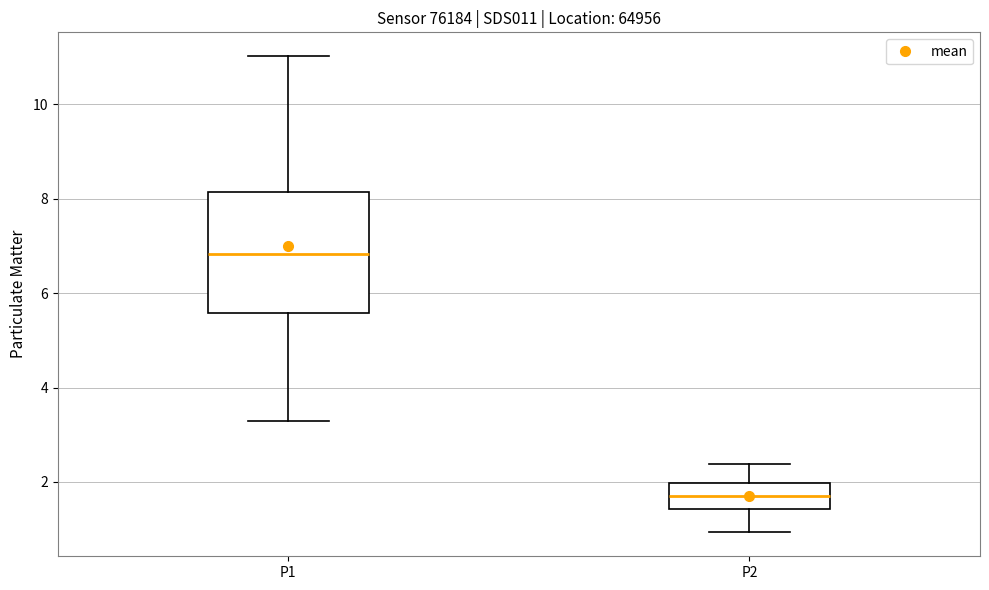

Reading left to right, transcribe this box plot: for each box, give where its median line is, the range the box spans, and where its two whiskers end, as read against the y-axis. The values are not printed on the chart, so give them approximately, as read against the axis.

P1: median 6.8, box 5.6 to 8.2, whiskers 3.4 to 11.0
P2: median 1.8, box 1.4 to 2.0, whiskers 1.0 to 2.4